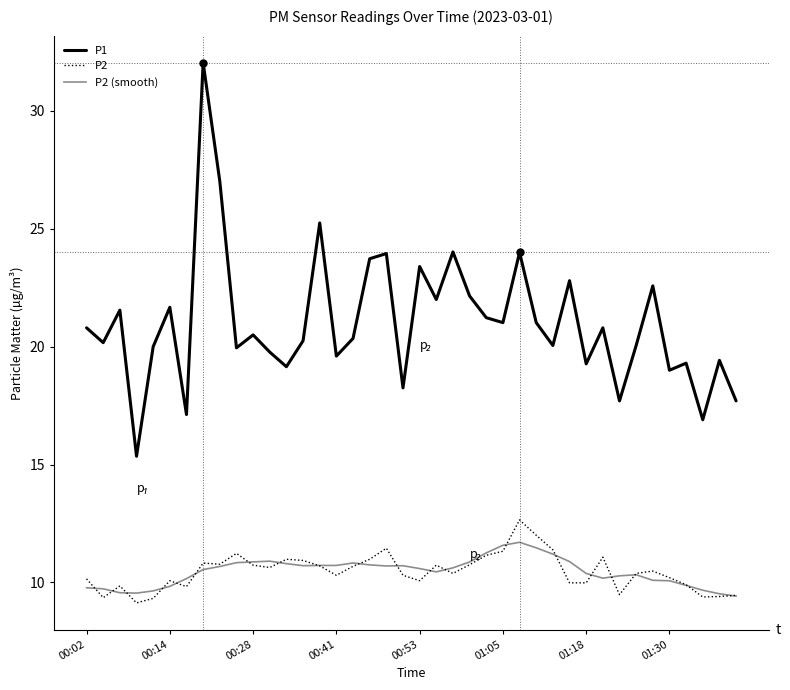

Reading left to right, list all the values displayed in this chart.

P1: 20.8	20.2	21.6	15.3	20.0	21.7	17.1	32.0	27.0	19.9	20.5	19.8	19.1	20.2	25.2	19.6	20.4	23.7	23.9	18.2	23.4	22.0	24.0	22.1	21.2	21.0	24.0	21.0	20.1	22.8	19.3	20.8	17.7	20.1	22.6	19.0	19.3	16.9	19.4	17.7
P2: 10.2	9.3	9.8	9.1	9.3	10.1	9.8	10.8	10.8	11.2	10.7	10.6	11.0	10.9	10.7	10.3	10.7	11.0	11.4	10.3	10.1	10.7	10.4	10.8	11.2	11.3	12.7	12.0	11.4	10.0	10.0	11.1	9.5	10.4	10.5	10.2	9.9	9.4	9.4	9.4
P2 (smooth): 9.8	9.7	9.6	9.5	9.6	9.8	10.2	10.5	10.7	10.8	10.9	10.9	10.8	10.7	10.7	10.7	10.8	10.7	10.7	10.7	10.6	10.4	10.6	10.9	11.3	11.6	11.7	11.5	11.2	10.9	10.4	10.2	10.3	10.3	10.1	10.1	9.9	9.7	9.5	9.4